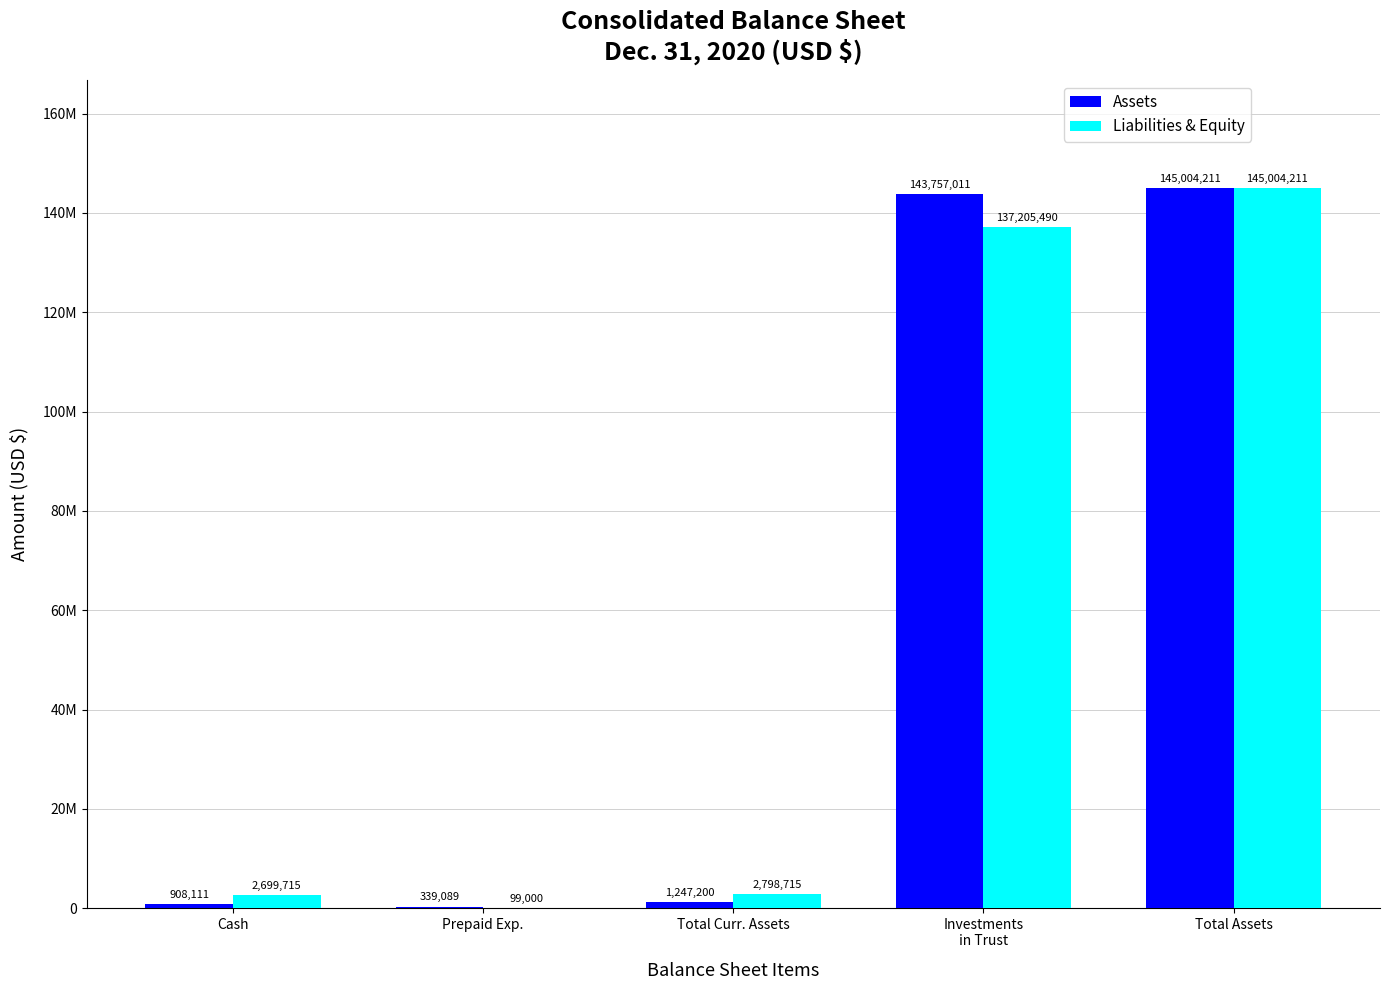

The value of Assets at Total Assets is 145004211. True or false?

True